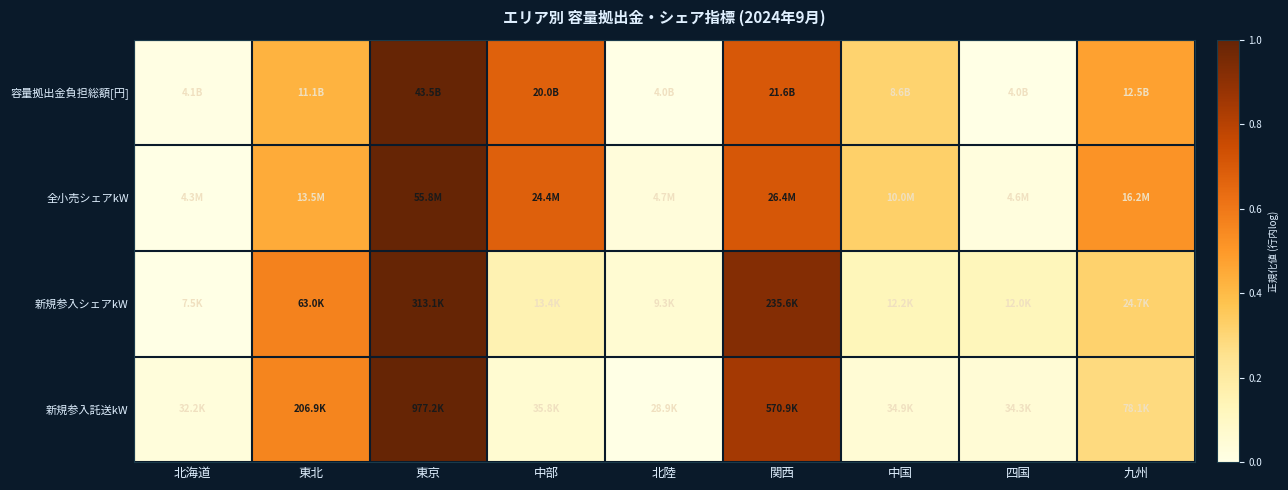

At which category does the chart reach its peak across all series?

東京